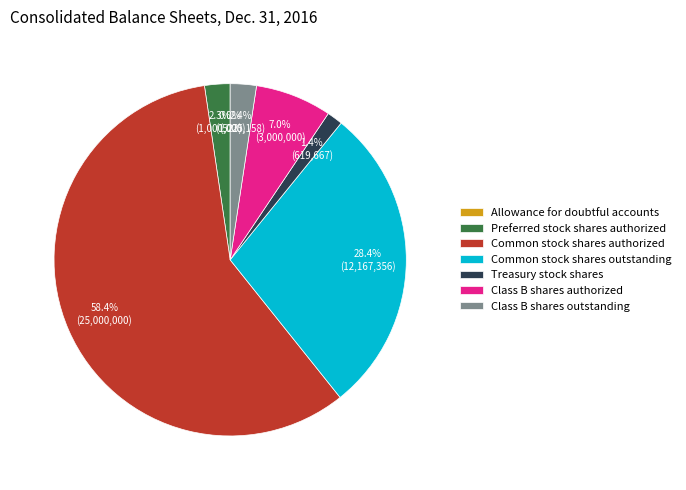

What percentage is NOT represented by Class B shares authorized?

93.0%